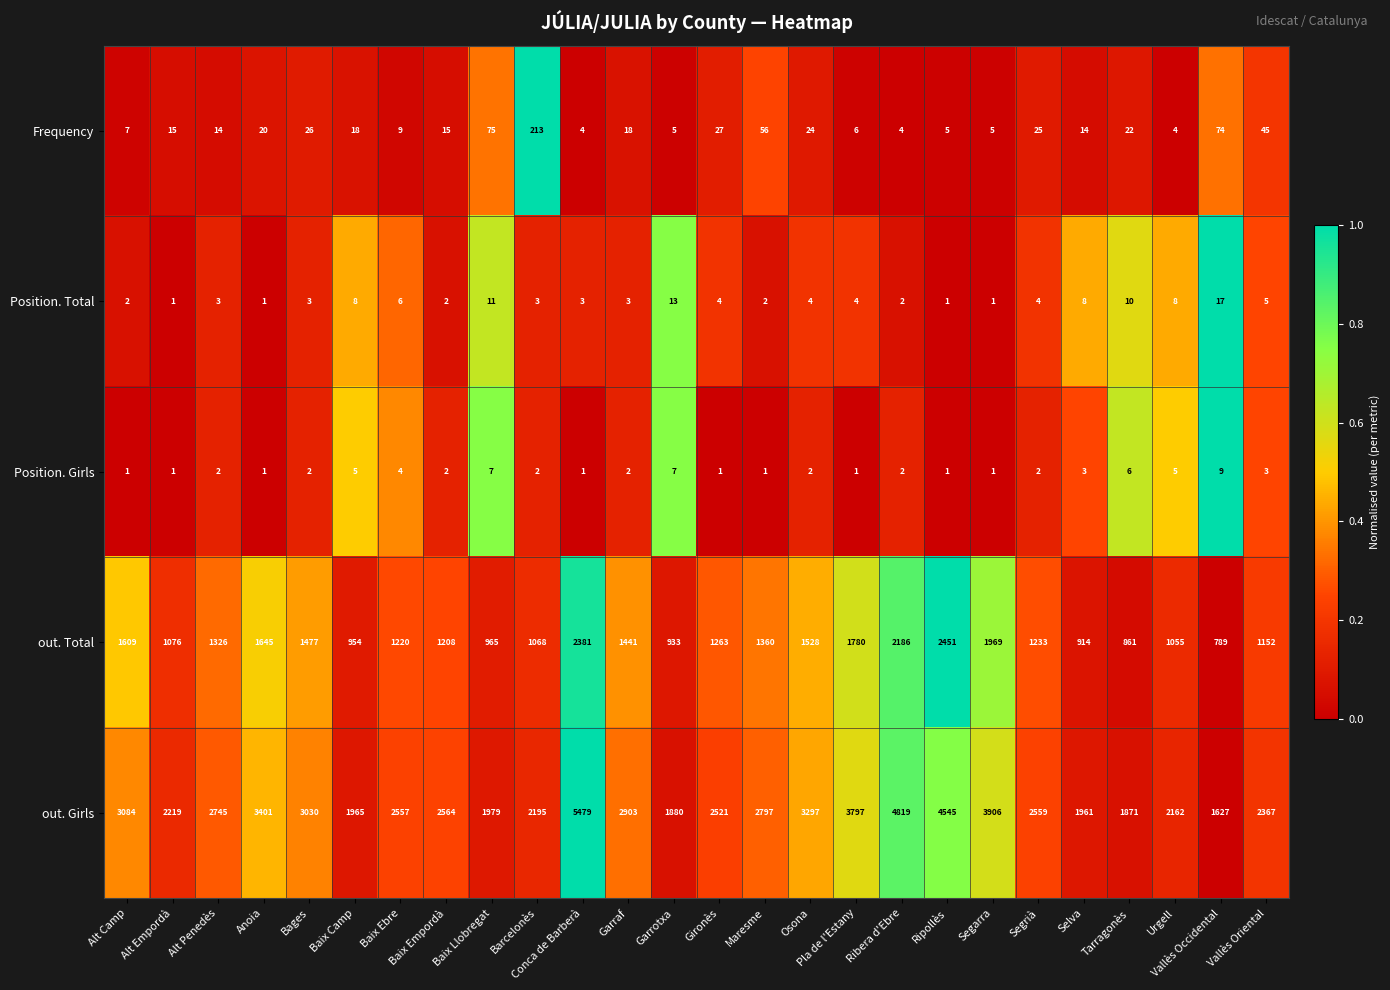

How many data points does each series have?

26